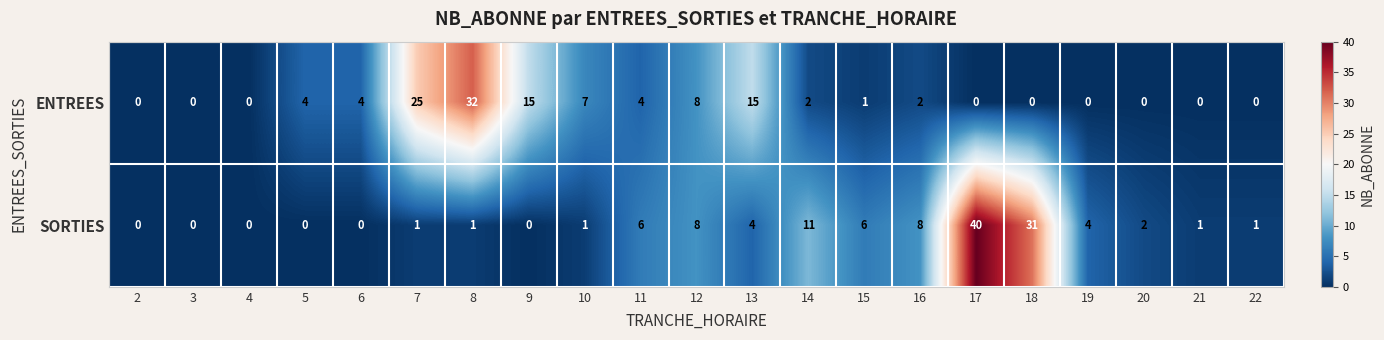

What is the maximum value shown in the chart?

40